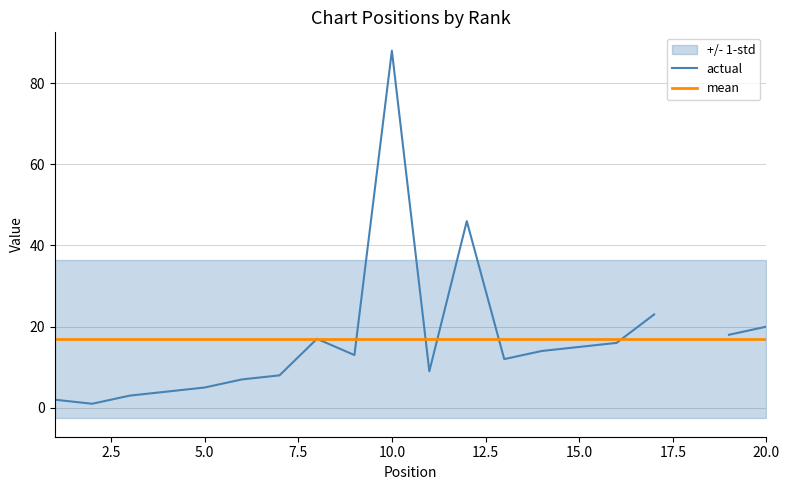

In actual, how many points are lower than both neighbors (excluding endpoints)?

4